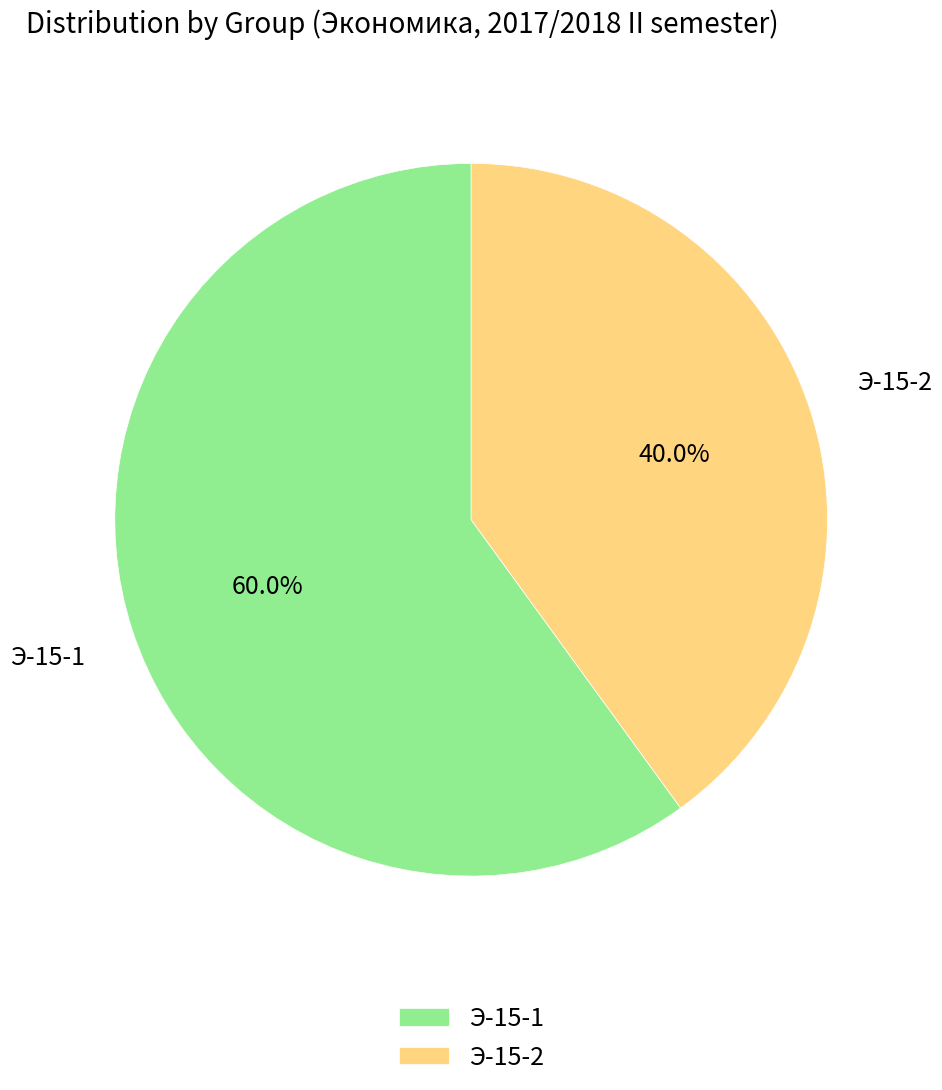

Which slice is the smallest?

Э-15-2